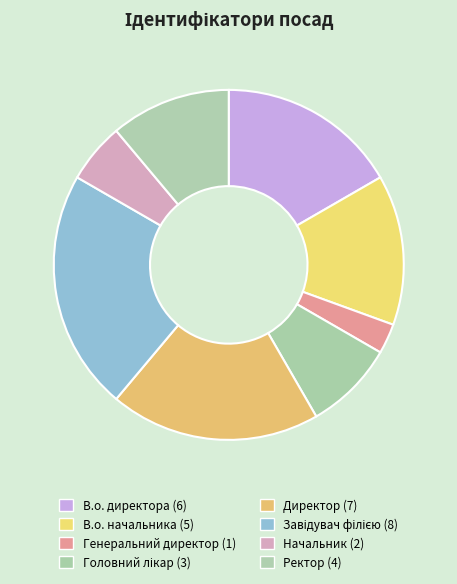

To the nearest percent, what is the difference between the Директор and Ректор slice percentages?

8%